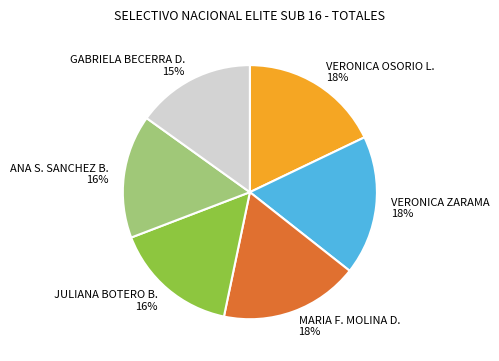

Is it true that GABRIELA BECERRA D. is 9% of the pie?

False